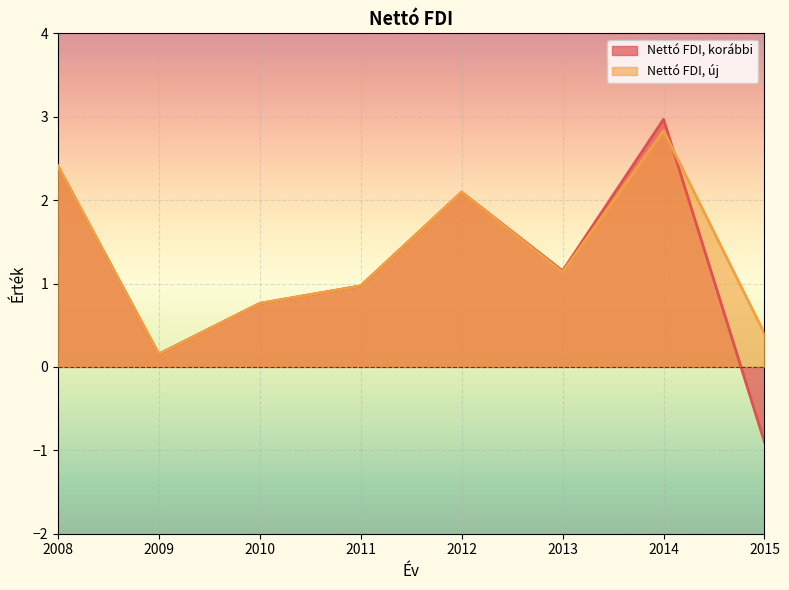

What is the maximum value shown in the chart?

3.0